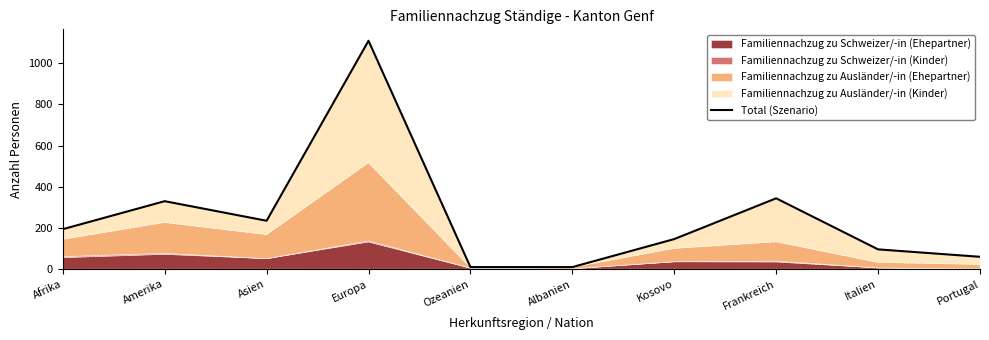

Reading left to right, extract all data points from this chart.

194	330	235	1109	10	10	146	344	96	60